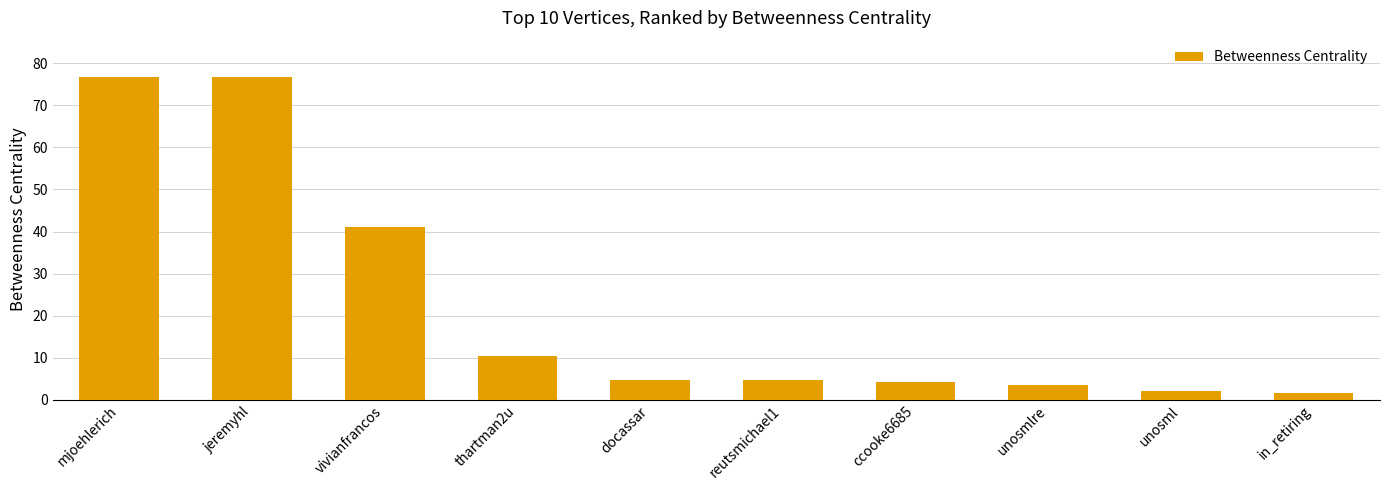

What is the difference between the maximum and minimum values?

75.2